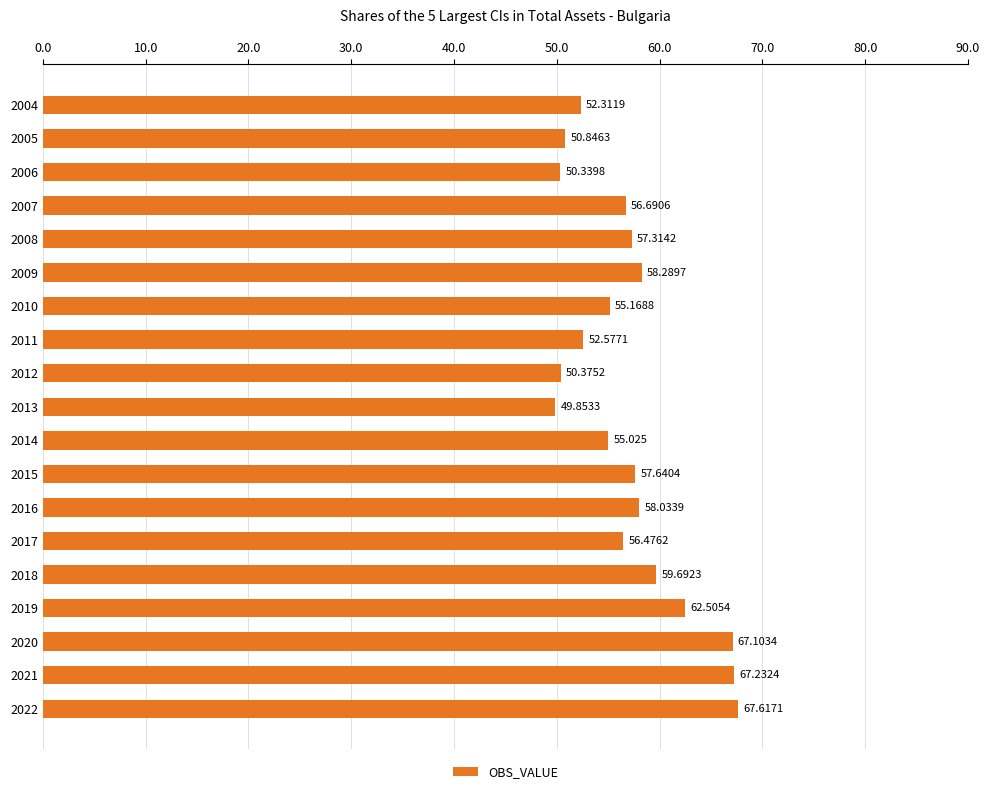

Rank the categories by value from highest to lowest.

2022, 2021, 2020, 2019, 2018, 2009, 2016, 2015, 2008, 2007, 2017, 2010, 2014, 2011, 2004, 2005, 2012, 2006, 2013